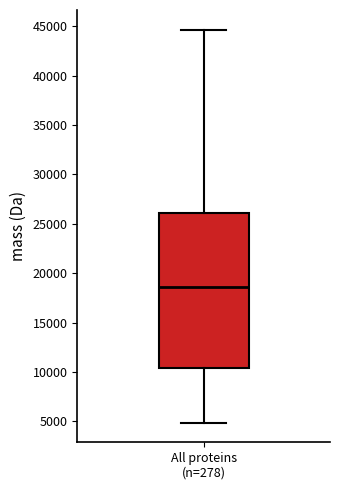

Read this box plot against the y-axis: the position of the median line, the range covered by the box, and the ends of both whiskers. The values are not printed on the chart, so give them approximately, as read against the axis.

median 18500, box 10500 to 26000, whiskers 5000 to 44500